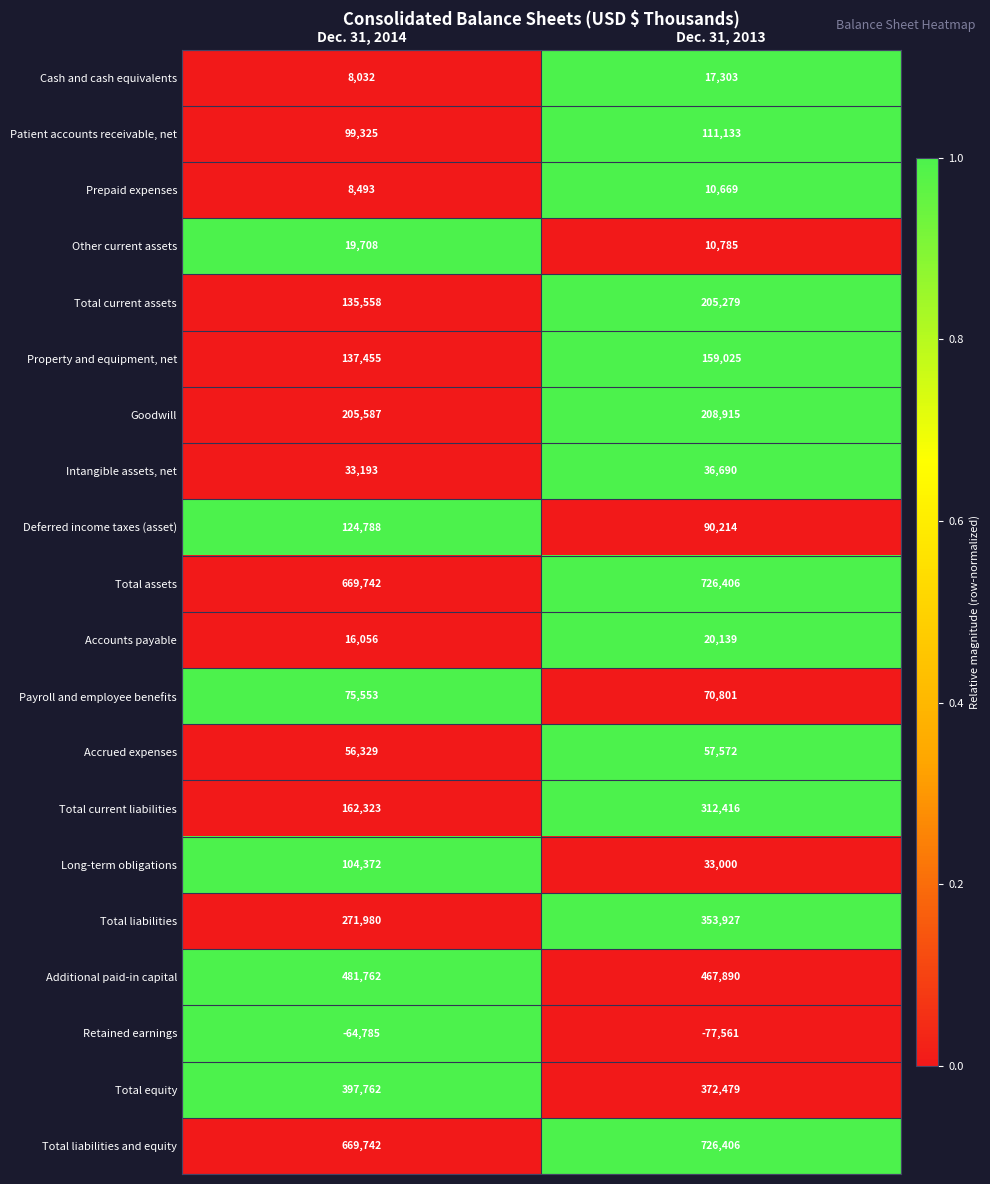

What is the average value of the Intangible assets, net series?

34942